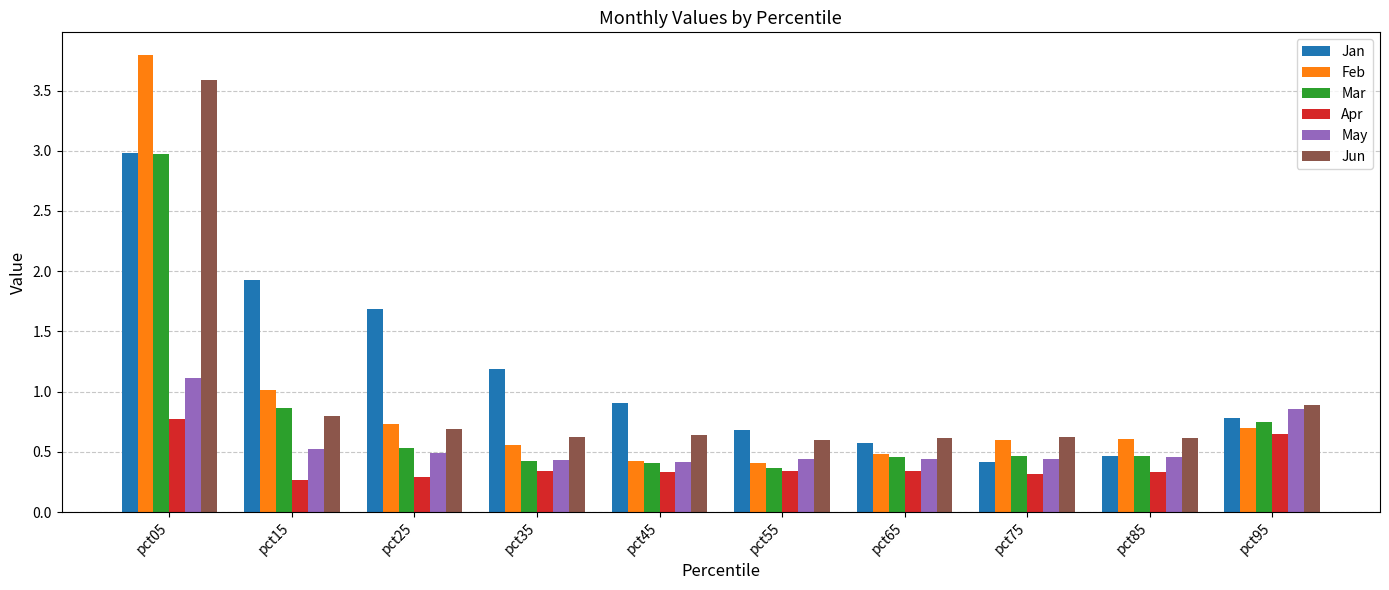

At which category is the sum across all series the highest?

pct05